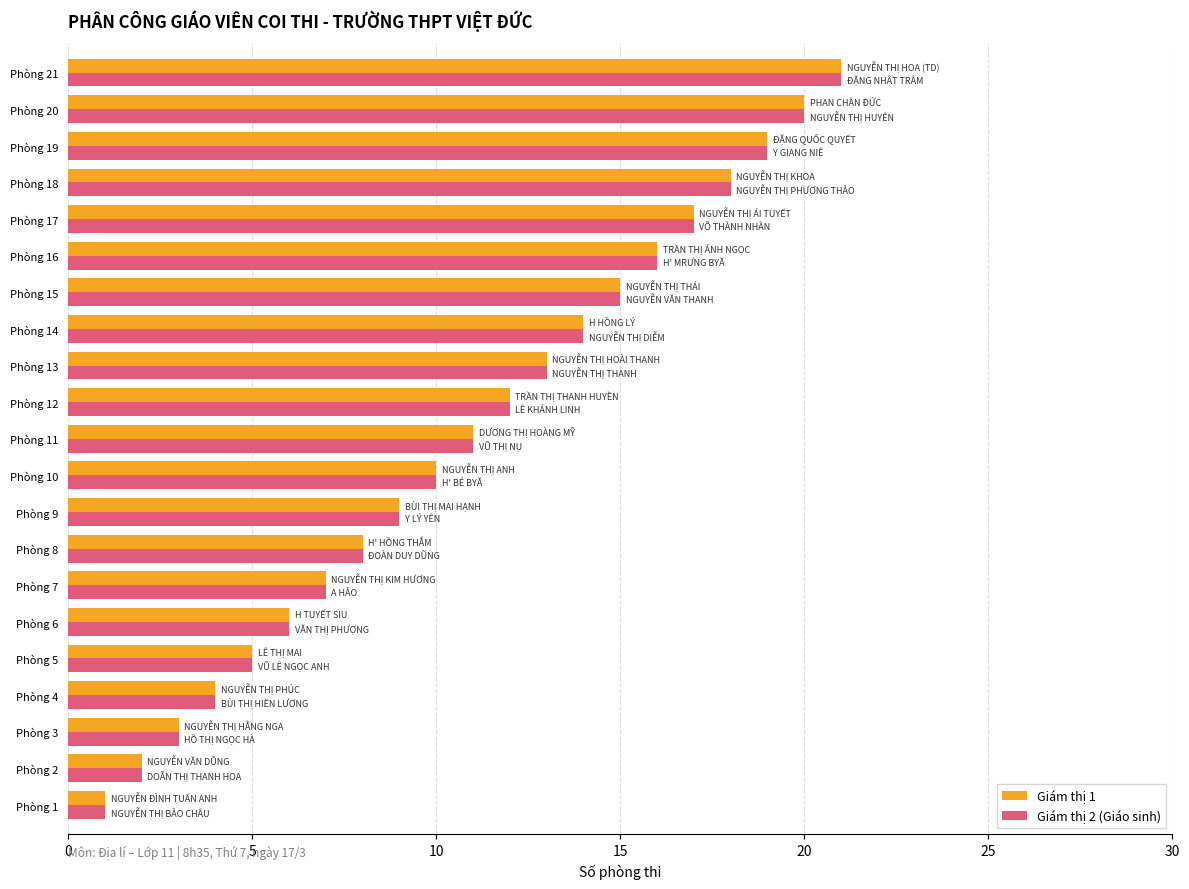

How many data points does each series have?

21